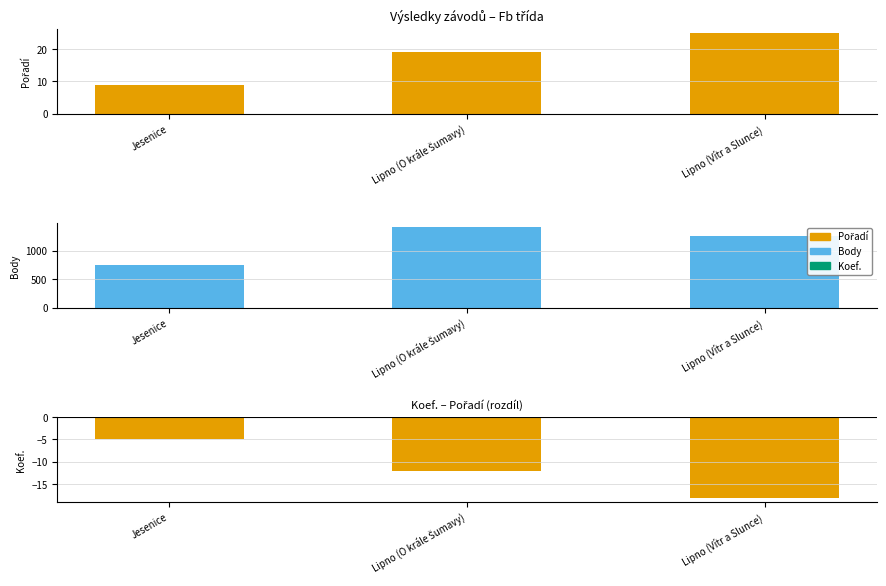

What is the lowest value of the Pořadí series?

9